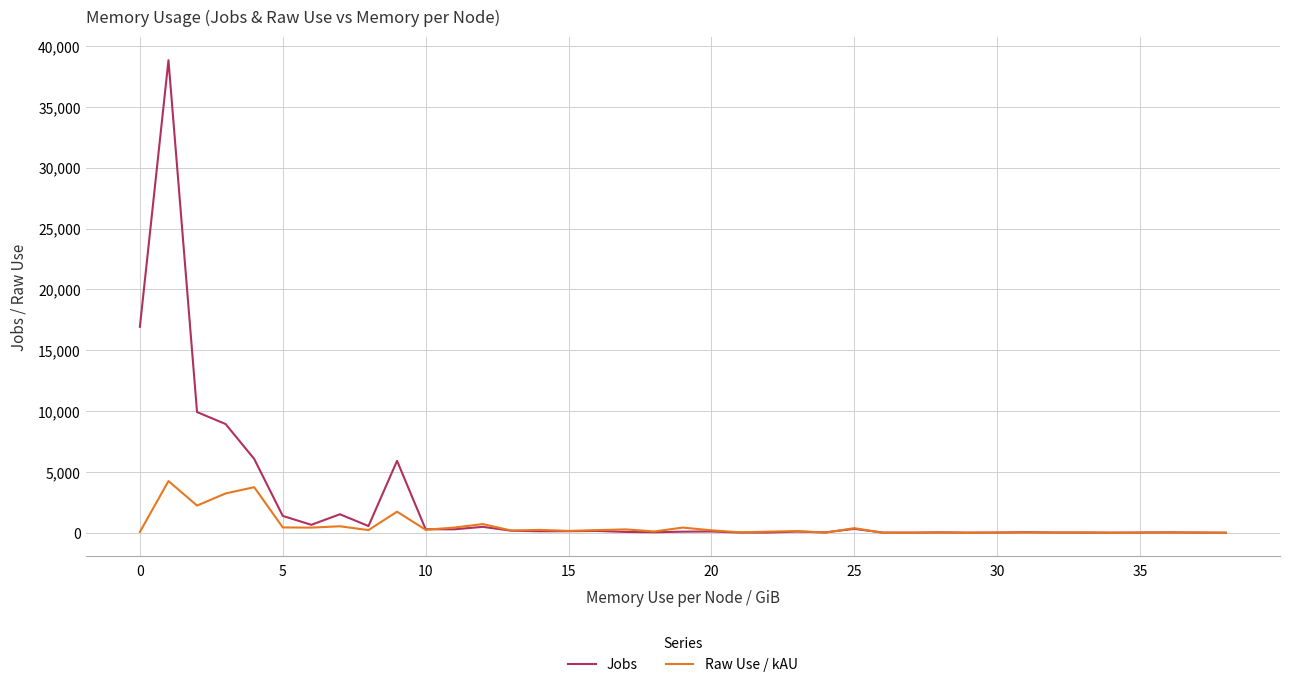

What is the sum of all Jobs values?

93483.0